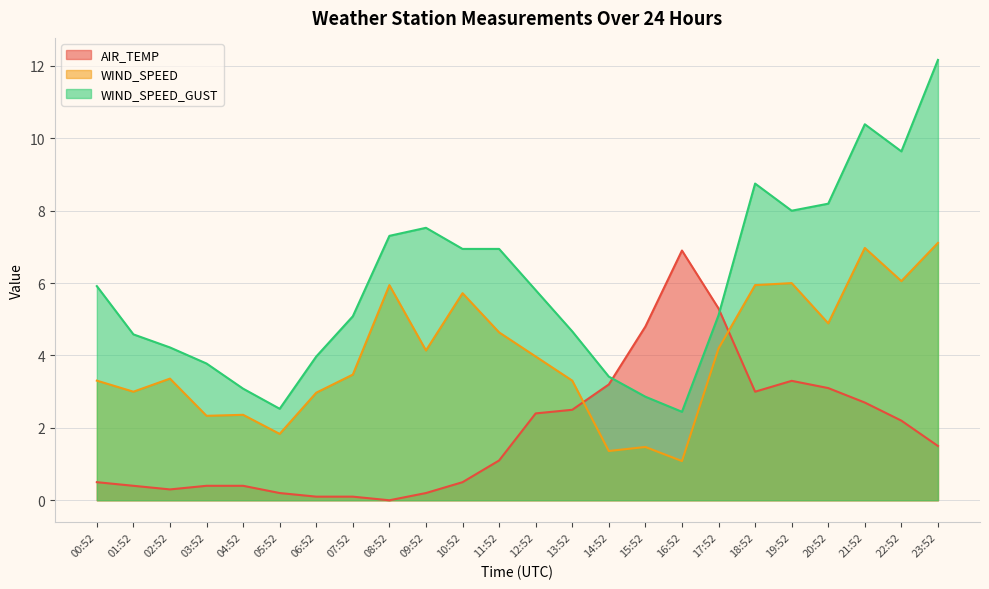

Is it true that WIND_SPEED equals 6.3 at 11:52?

False